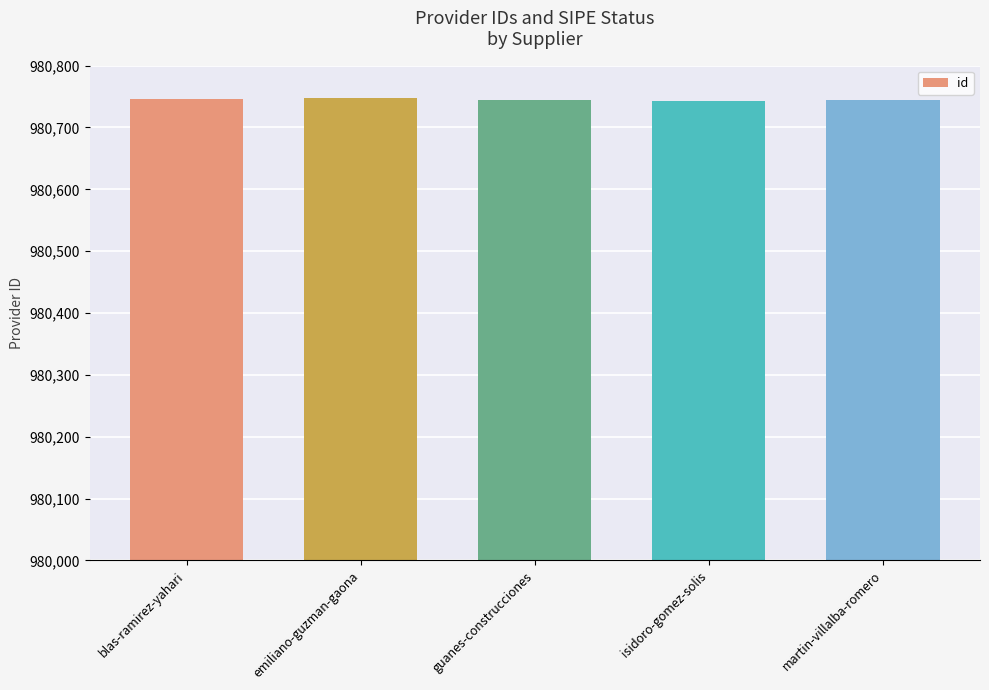

Approximately how many times larger is the value at martin-villalba-romero compared to emiliano-guzman-gaona?

1.0